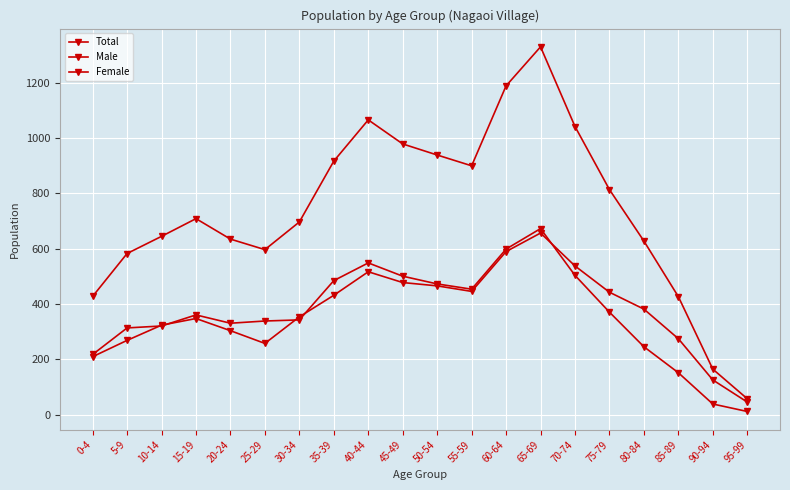

Which category has the highest value in the Male series?

65-69